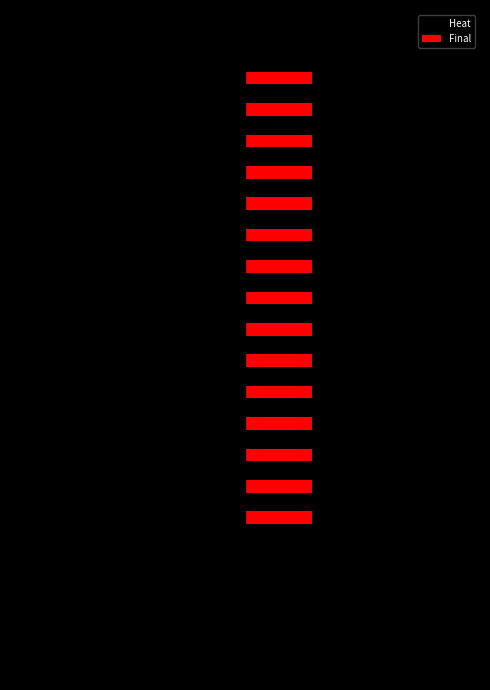

Which series has the largest range (max minus min)?

Heat